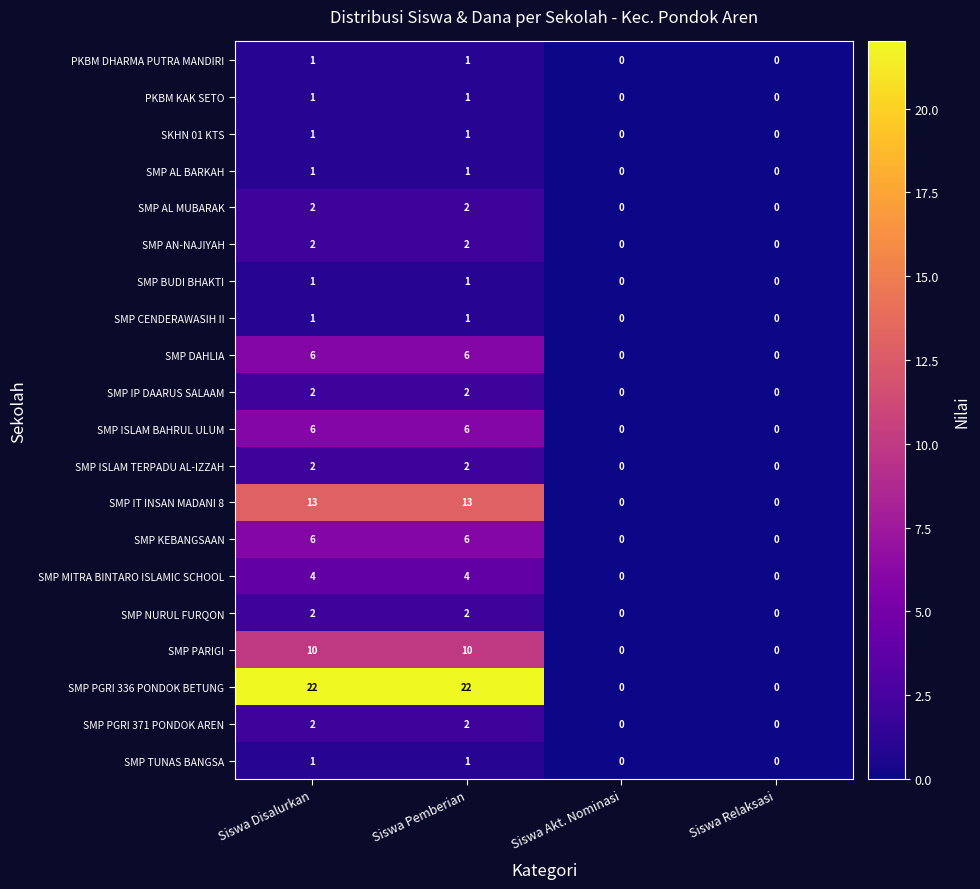

Count the SMP PARIGI values in the range 0 to 10.

4